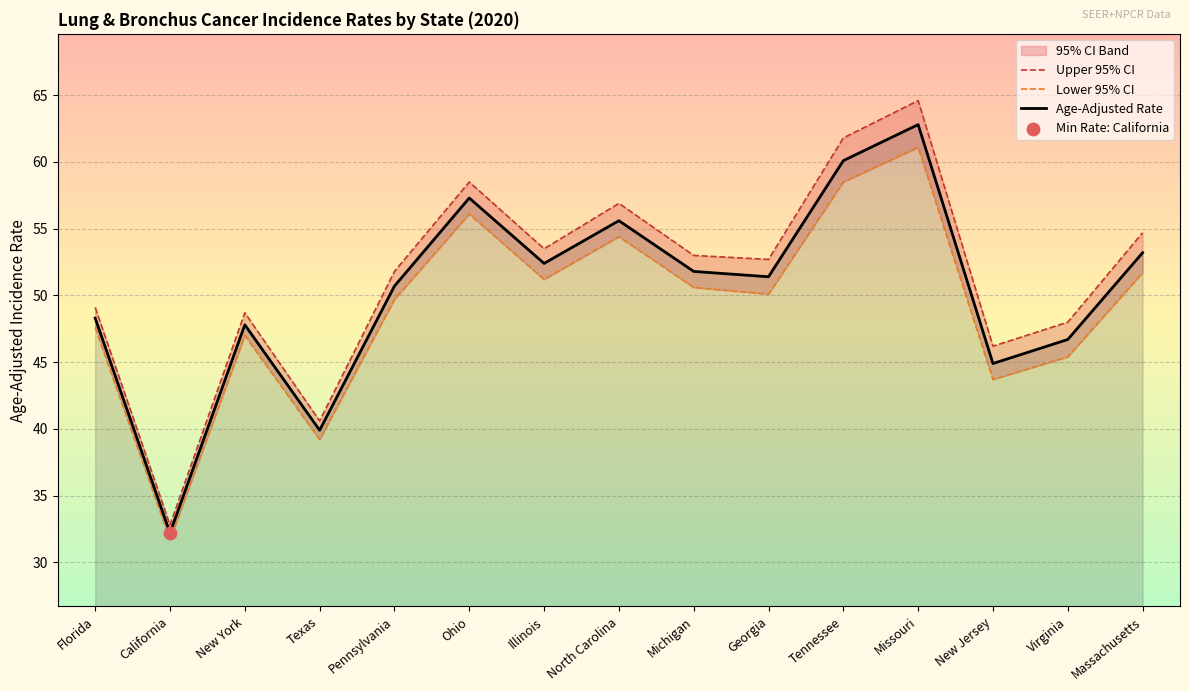

Is the value of Lower 95% CI at New Jersey greater than the value of Age-Adjusted Rate at Ohio?

No